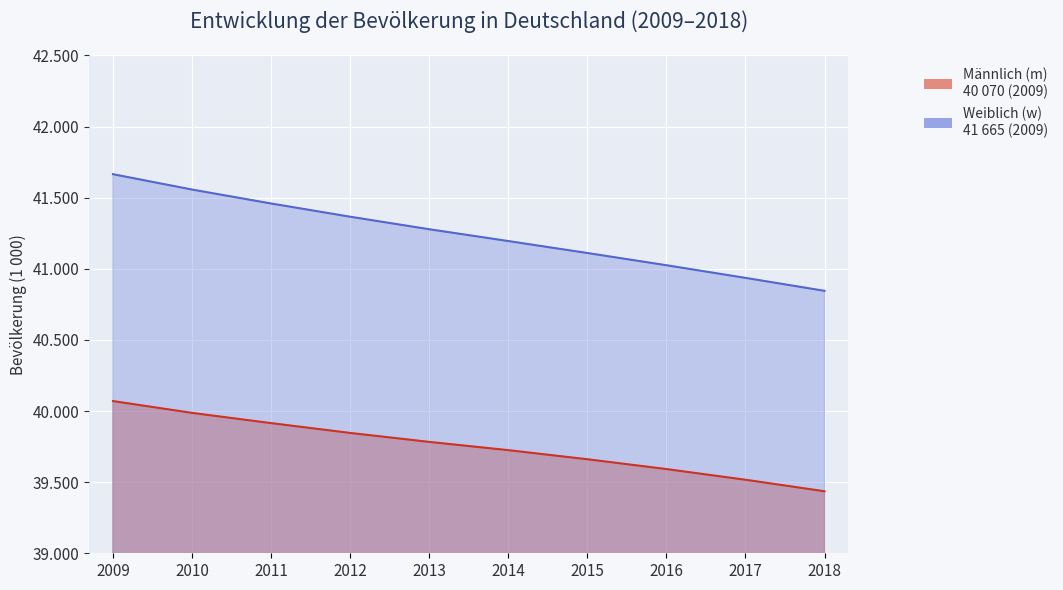

How many values in the Männlich (m) series exceed 39783?

4